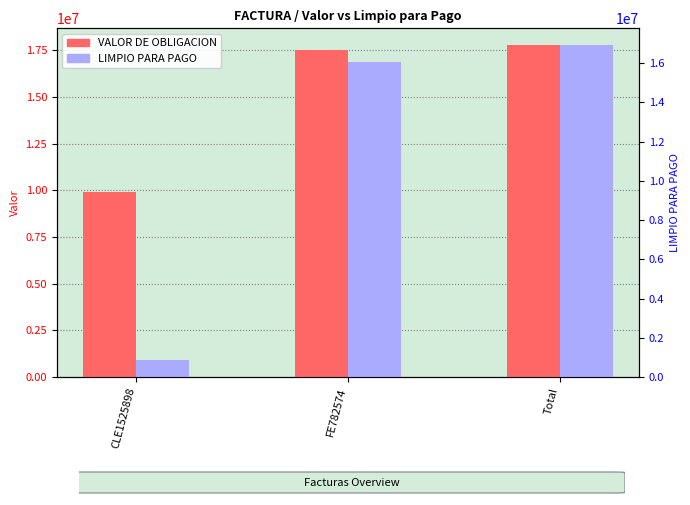

Reading left to right, list all the values displayed in this chart.

VALOR DE OBLIGACION: CLE1525898=9912932	FE782574=17485935	Total=17775801
LIMPIO PARA PAGO: CLE1525898=904541	FE782574=16871260	Total=17775801